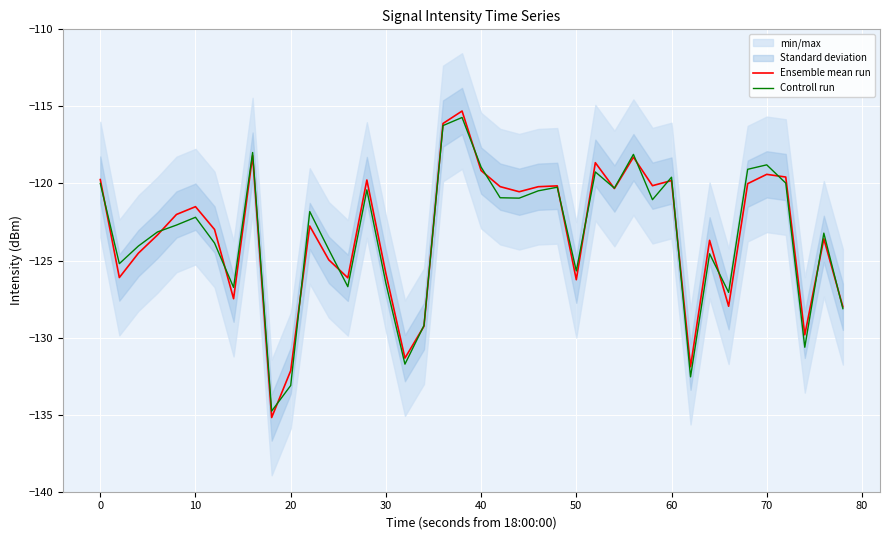

Which series has the widest spread of values?

Ensemble mean run